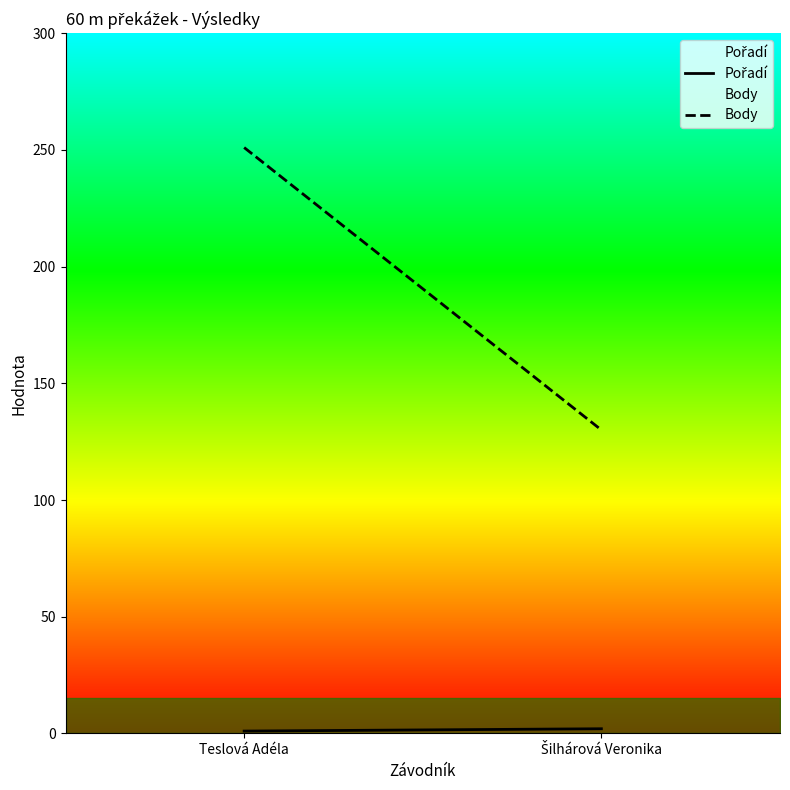

What is the label of the 1st point from the left?

Teslová Adéla